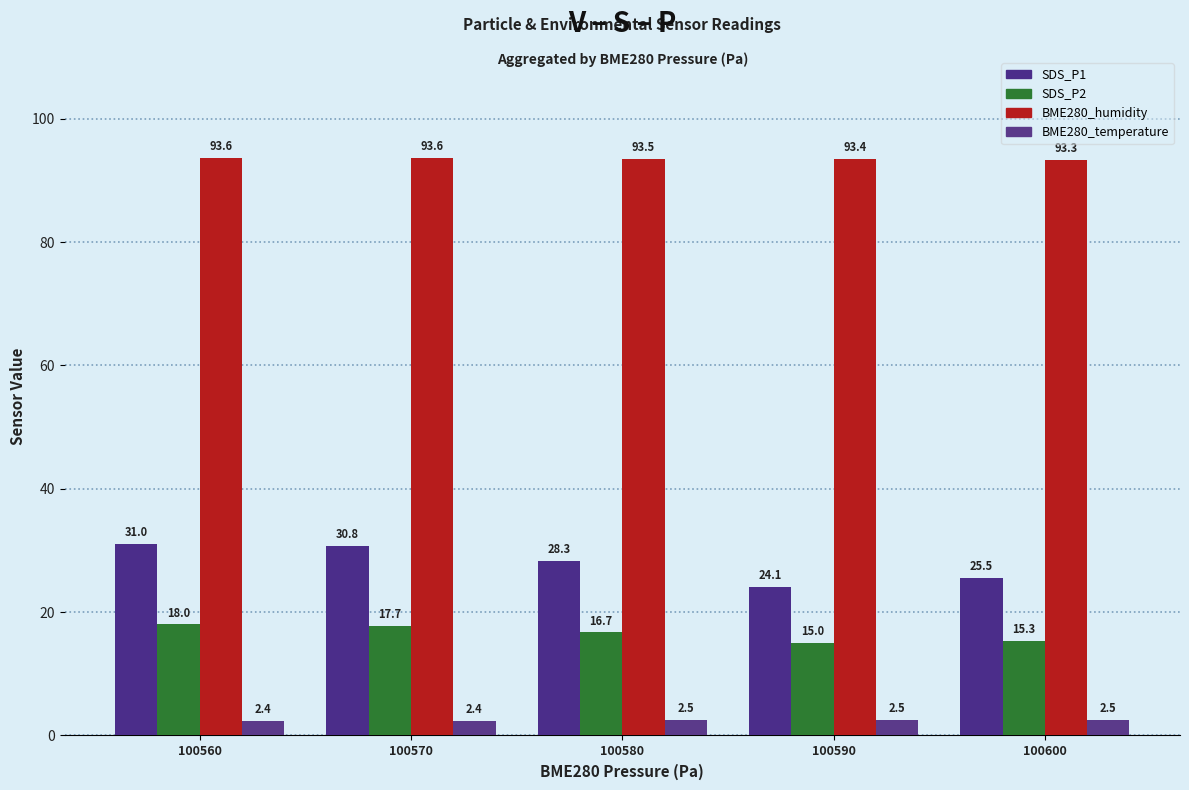

True or false: SDS_P2 has a value of 7.6 at 100590.

False